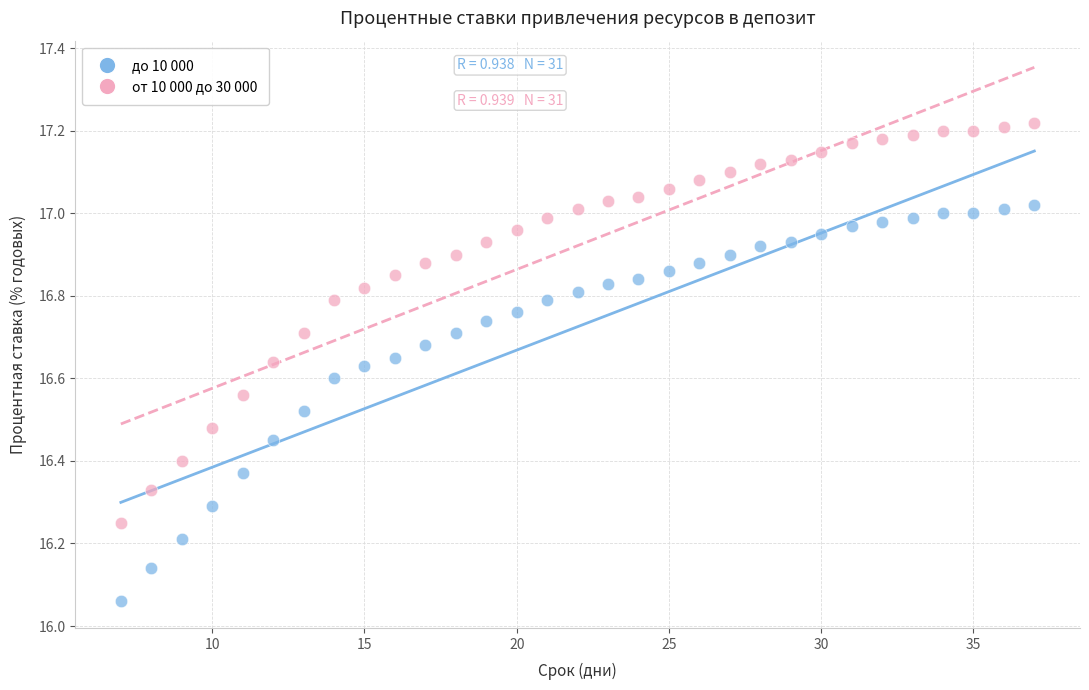

Which series reaches the maximum Y coordinate?

от 10 000 до 30 000